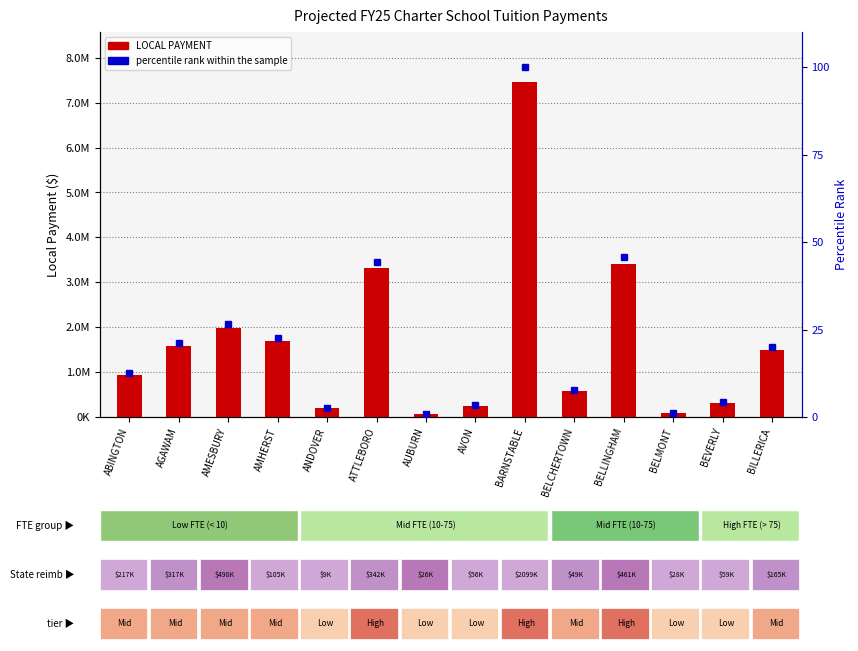

Which series has the largest range (max minus min)?

LOCAL PAYMENT